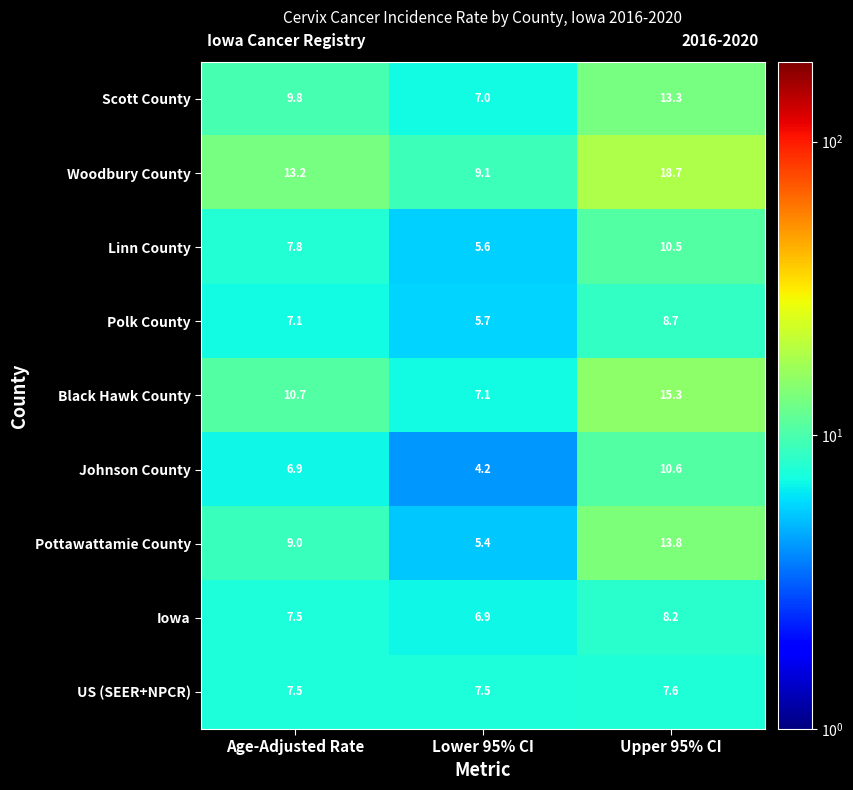

The Black Hawk County series shows 2.9 at Lower 95% CI. True or false?

False